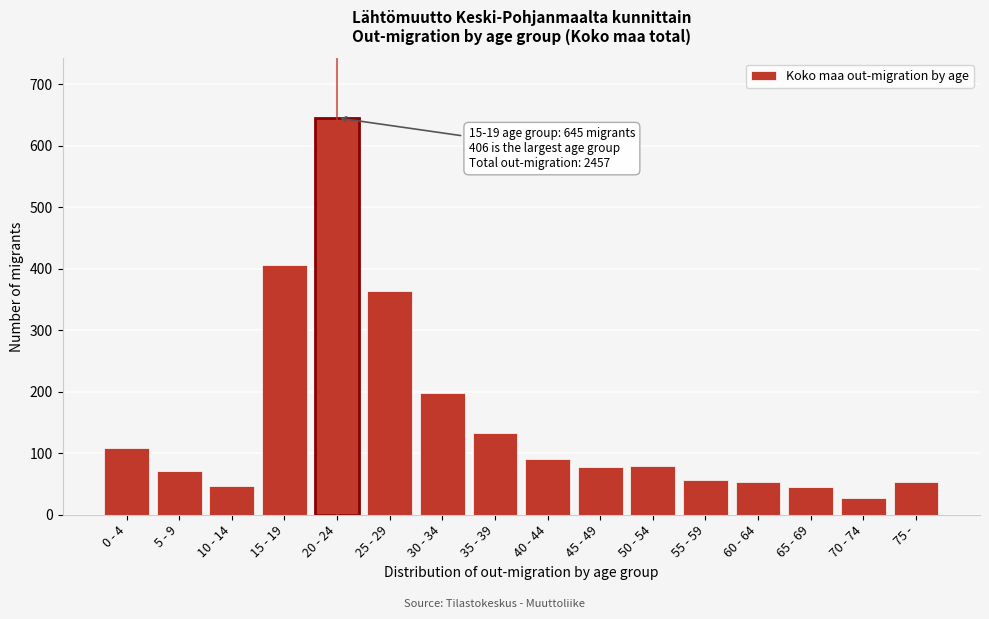

Which has a higher value, 75 - or 40 - 44?

40 - 44